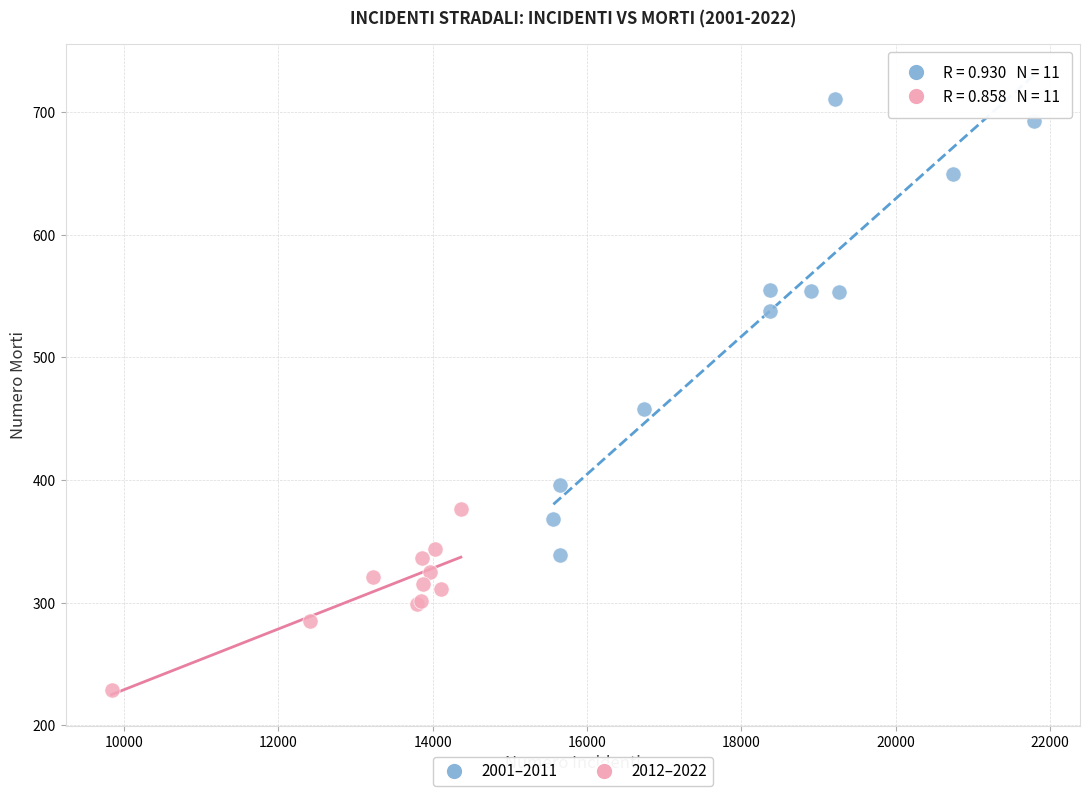

Which series reaches the minimum Y coordinate?

2012–2022